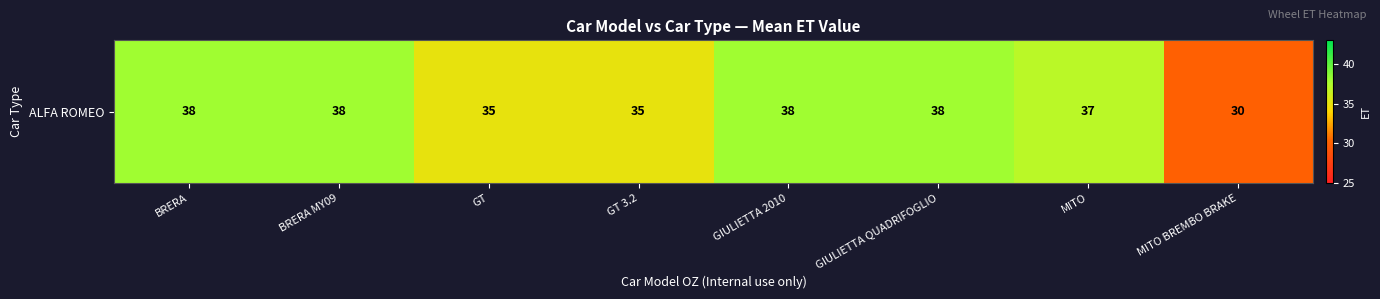

List the labels in order of value, largest first.

BRERA, BRERA MY09, GIULIETTA 2010, GIULIETTA QUADRIFOGLIO, MITO, GT, GT 3.2, MITO BREMBO BRAKE